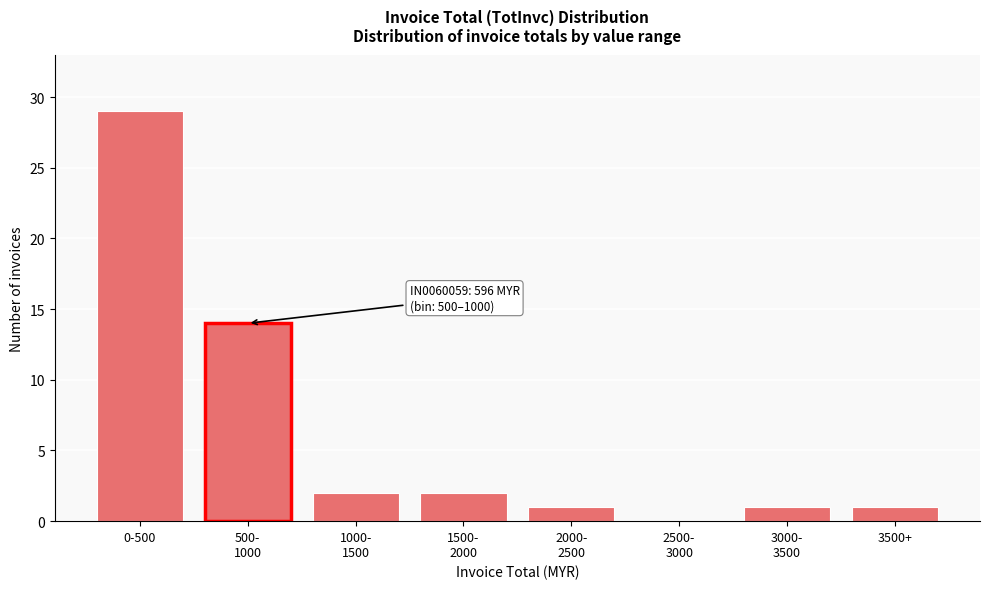

The value at 0-500 is 29. True or false?

True